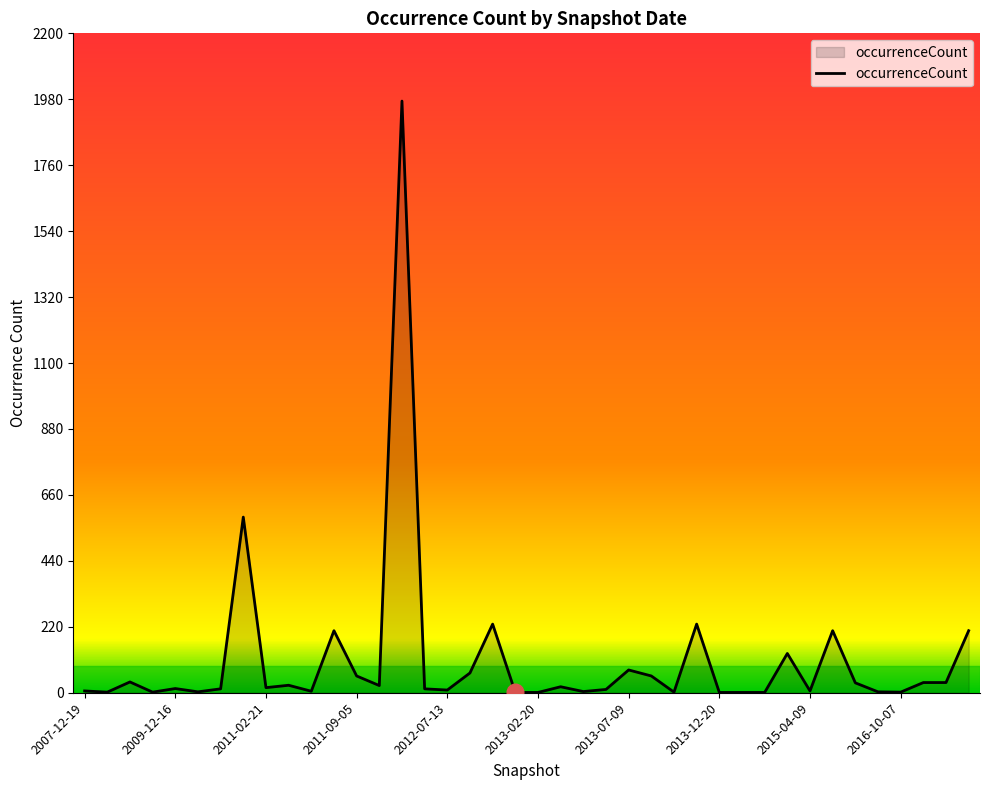

What is the difference between the maximum and minimum values?

1973